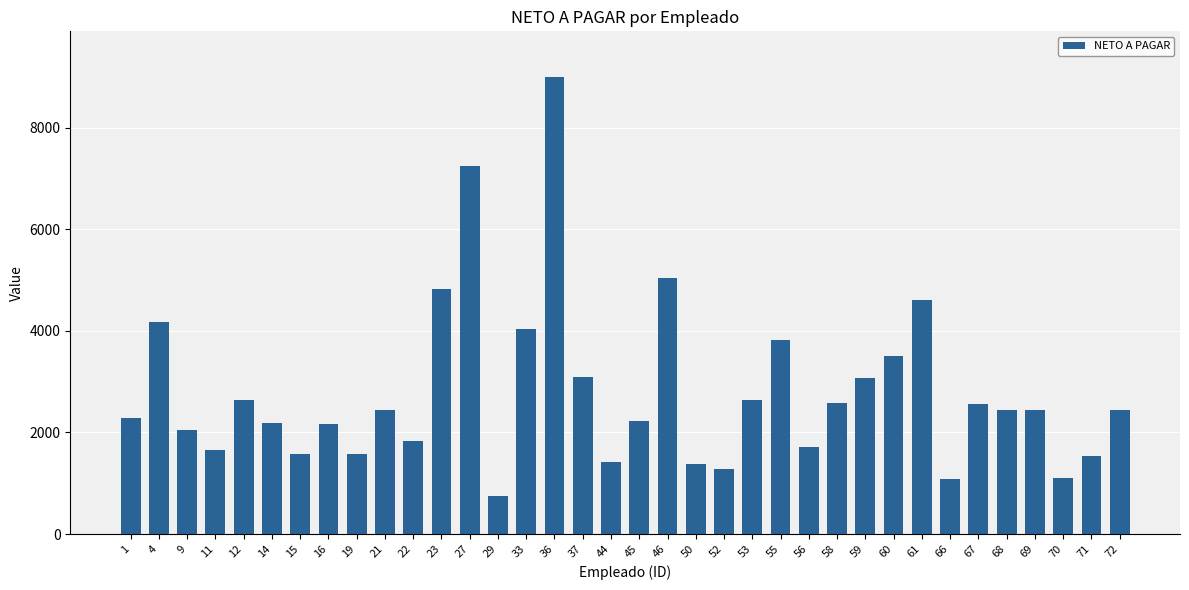

What is the approximate value at 56?

1721.1